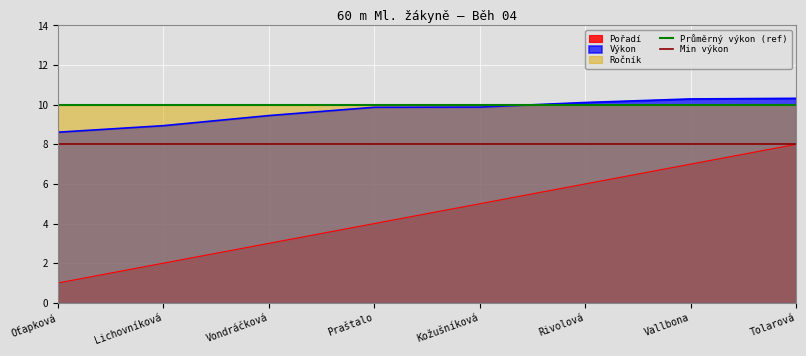

Read the Pořadí value at Kožušníková.

5.0